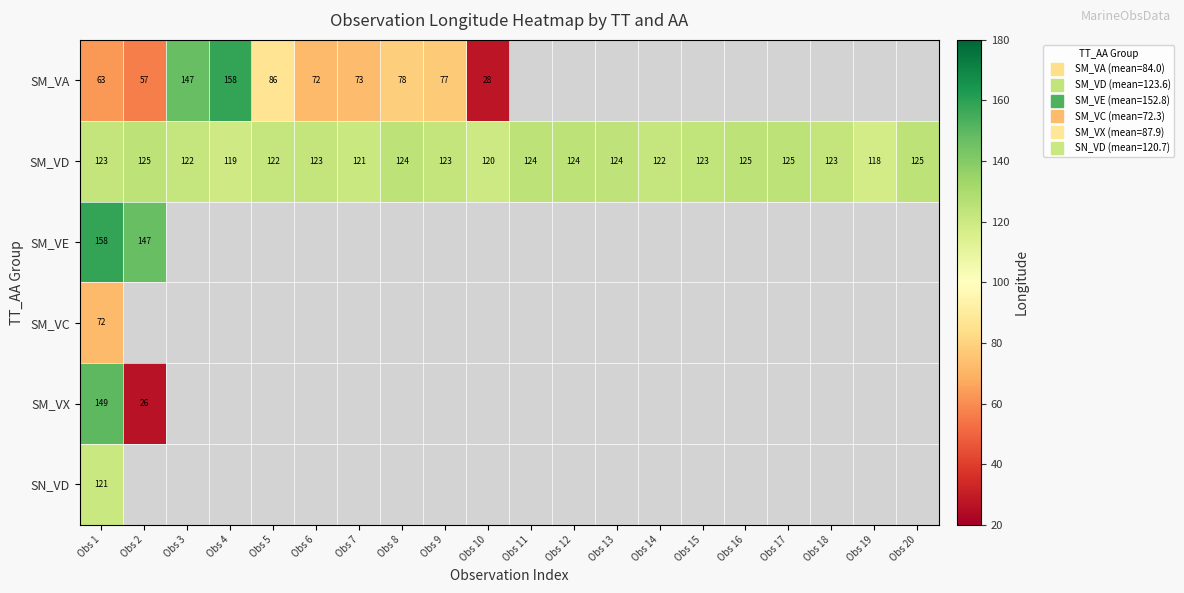

List the labels in order of SN_VD value, largest first.

Obs 1, Obs 2, Obs 3, Obs 4, Obs 5, Obs 6, Obs 7, Obs 8, Obs 9, Obs 10, Obs 11, Obs 12, Obs 13, Obs 14, Obs 15, Obs 16, Obs 17, Obs 18, Obs 19, Obs 20